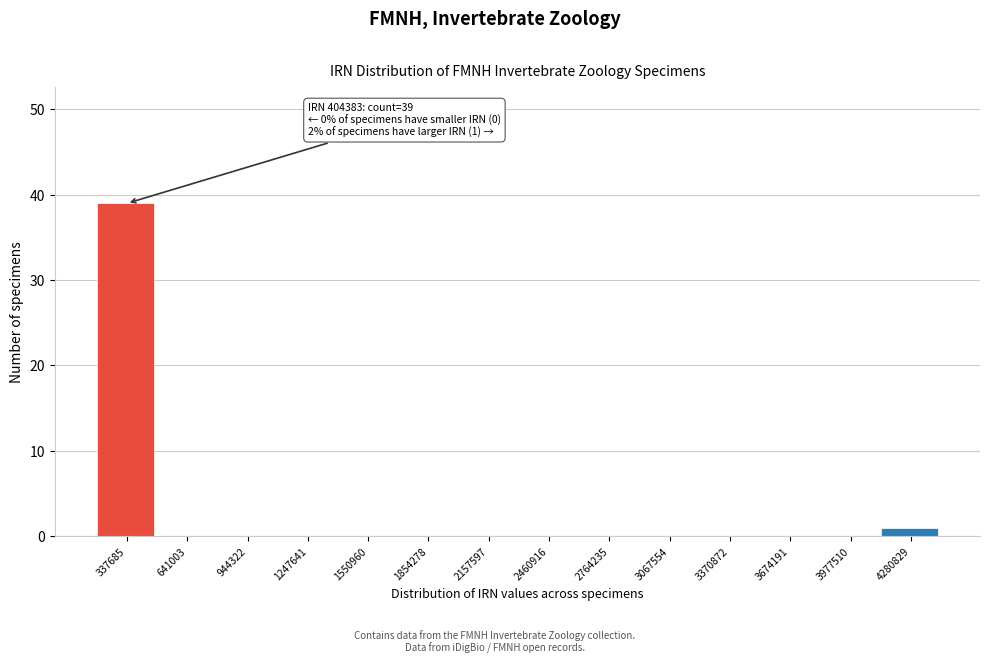

Reading right to left, list all the values displayed in this chart.

4280829=1	3977510=0	3674191=0	3370872=0	3067554=0	2764235=0	2460916=0	2157597=0	1854278=0	1550960=0	1247641=0	944322=0	641003=0	337685=39